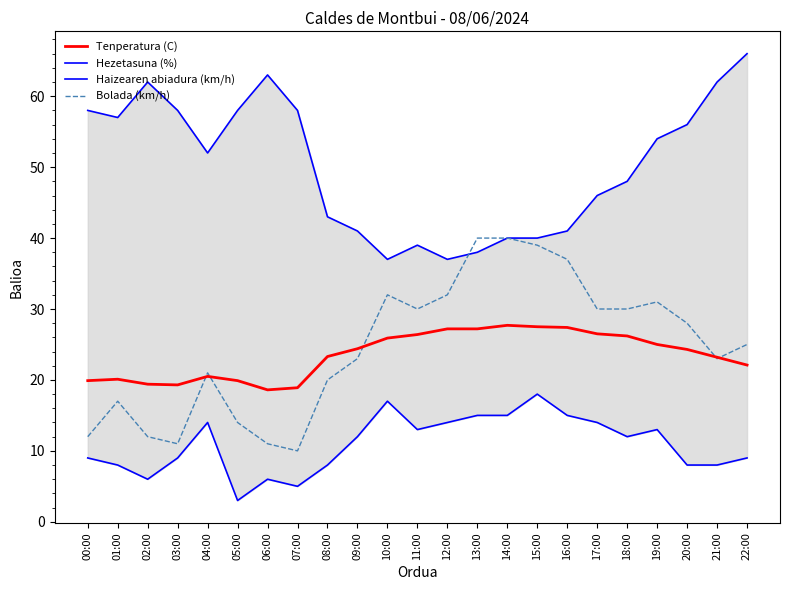

What is the difference between the maximum and minimum values in the Haizearen abiadura (km/h) series?

15.0